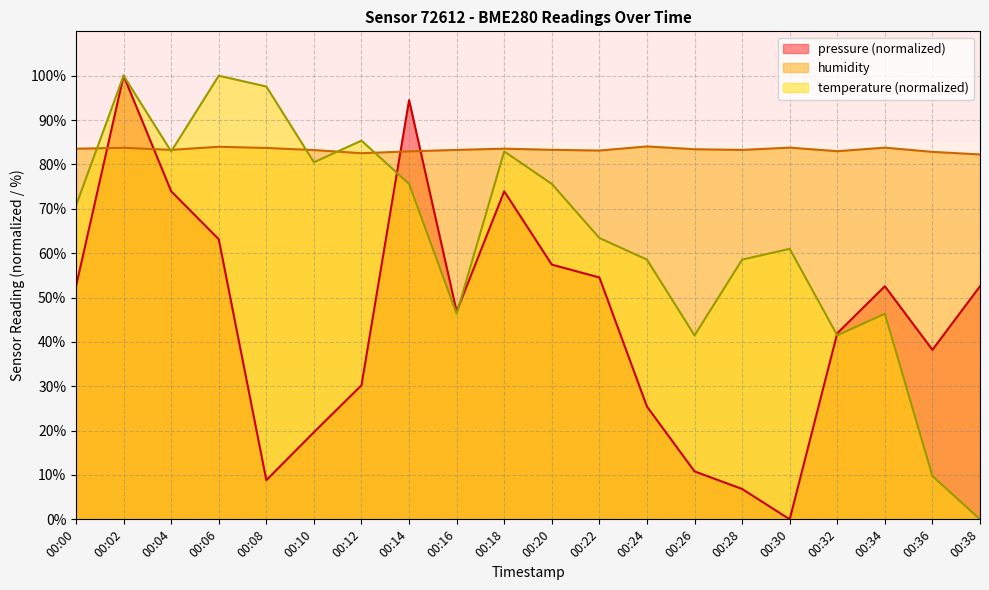

What is the average value of the pressure series?

45.2